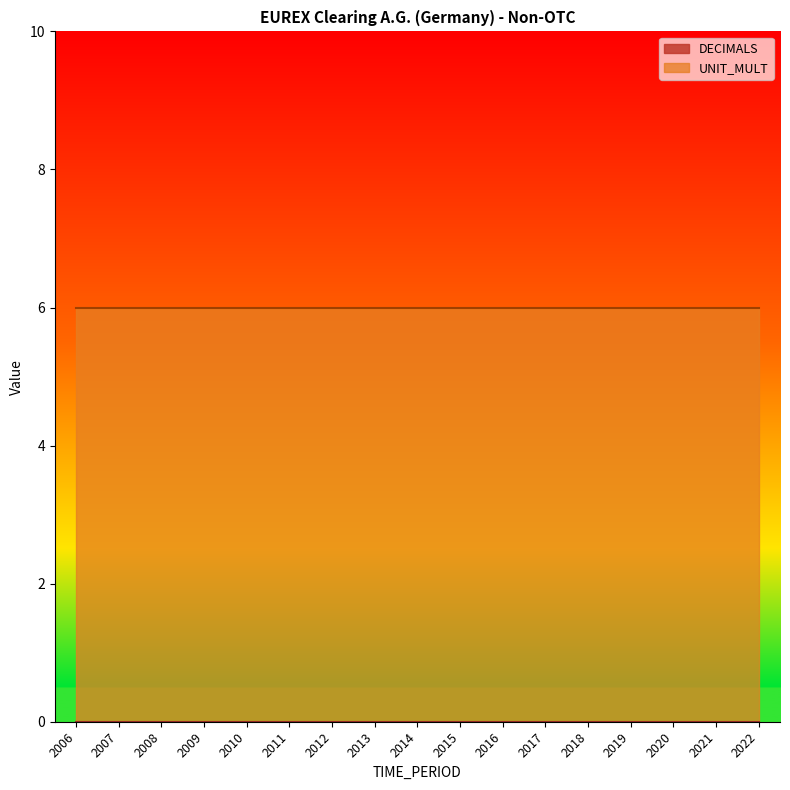

At which label does UNIT_MULT reach its minimum?

2006